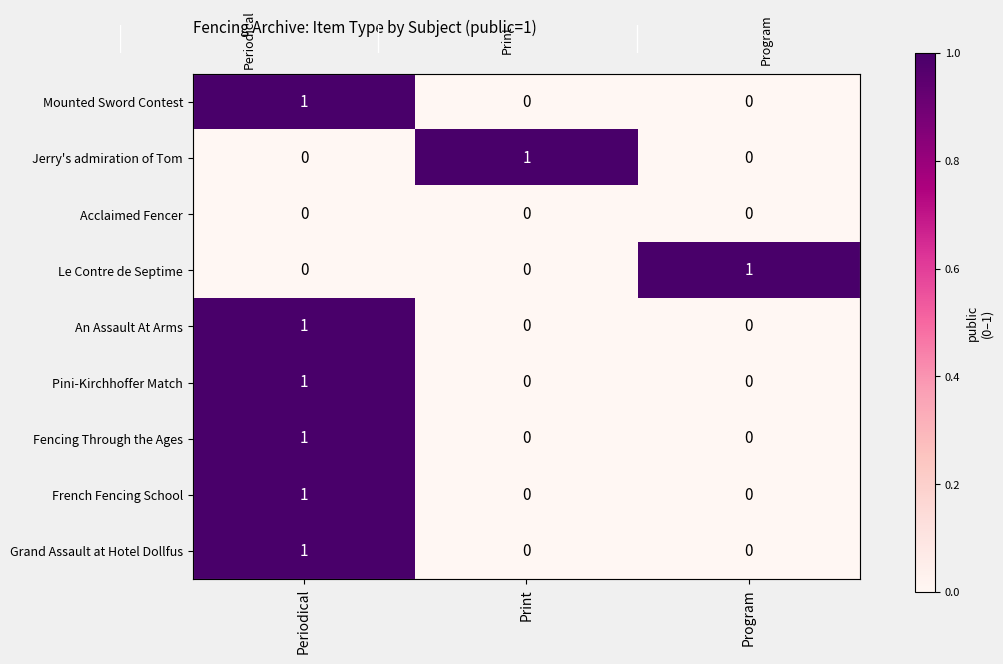

What is the maximum value shown in the chart?

1